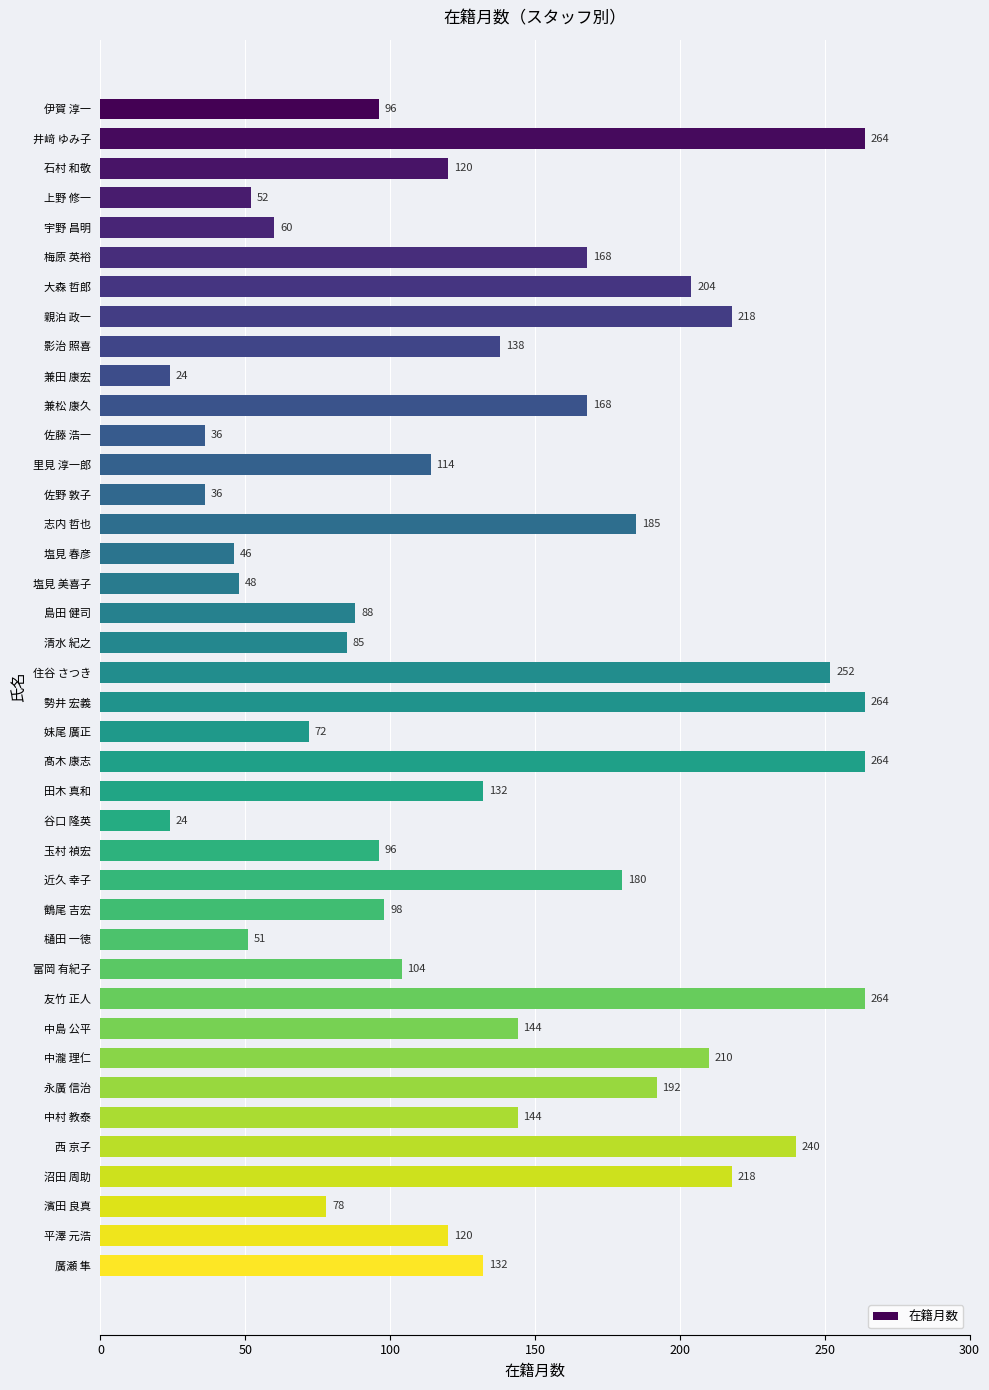

True or false: the data shows 218 at 親泊 政一.

True